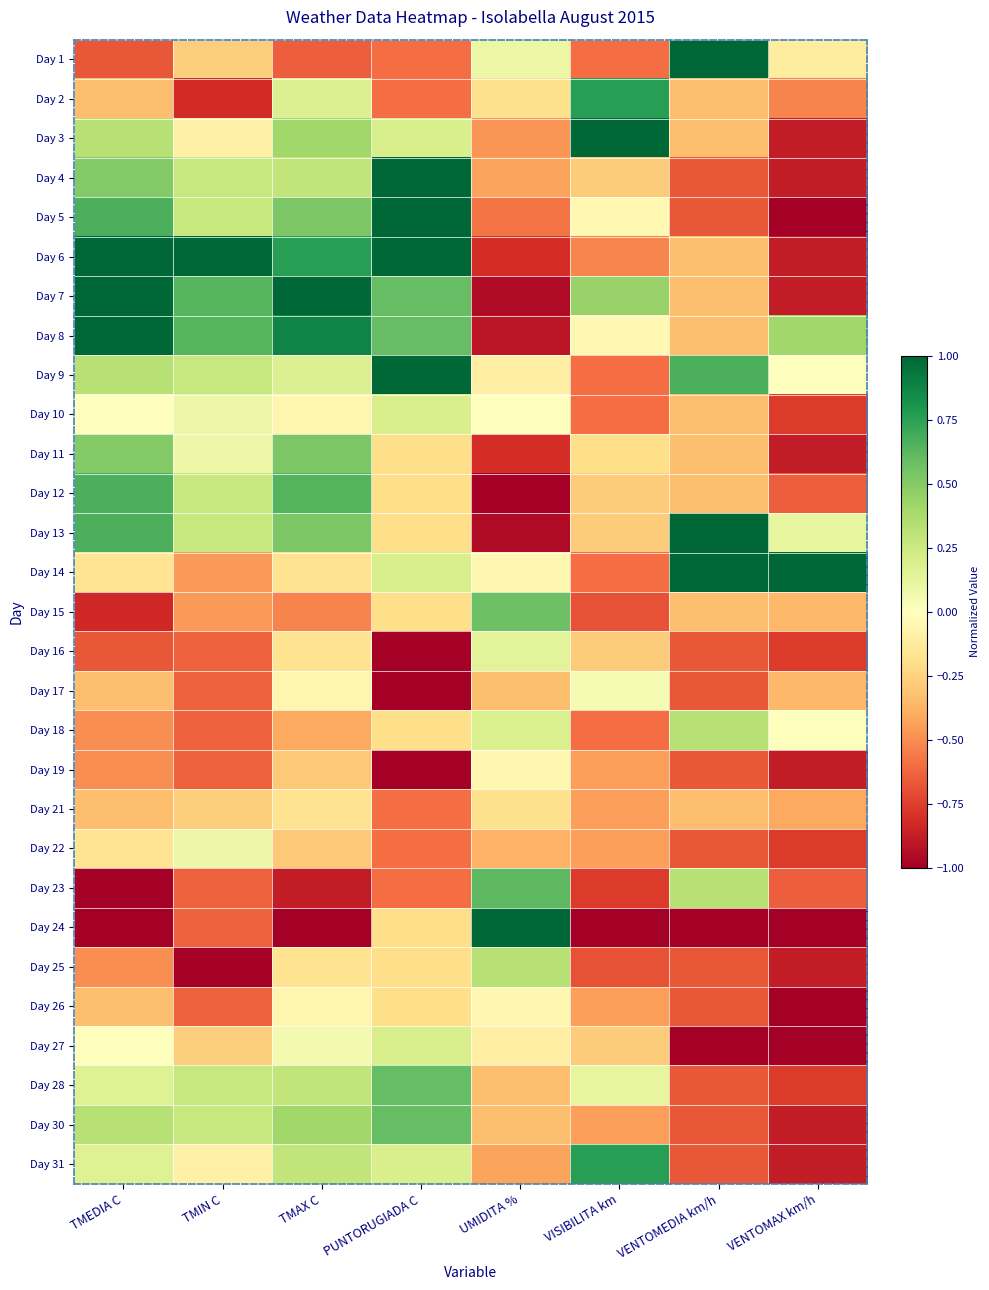

At which category does the chart reach its minimum across all series?

VENTOMAX km/h